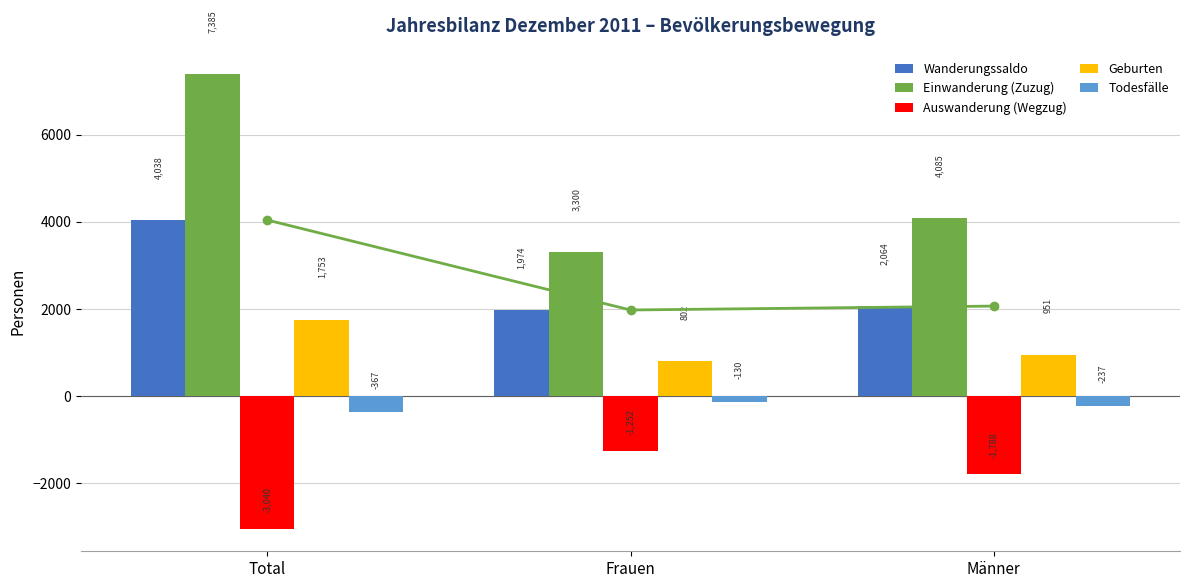

How many values in the Wanderungssaldo series are below 2064?

1